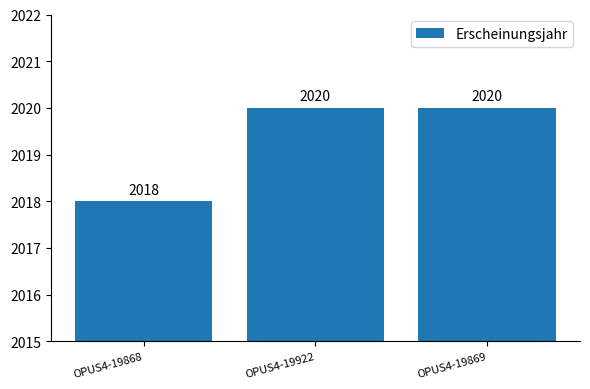

Approximately how many times larger is the value at OPUS4-19868 compared to OPUS4-19869?

1.0